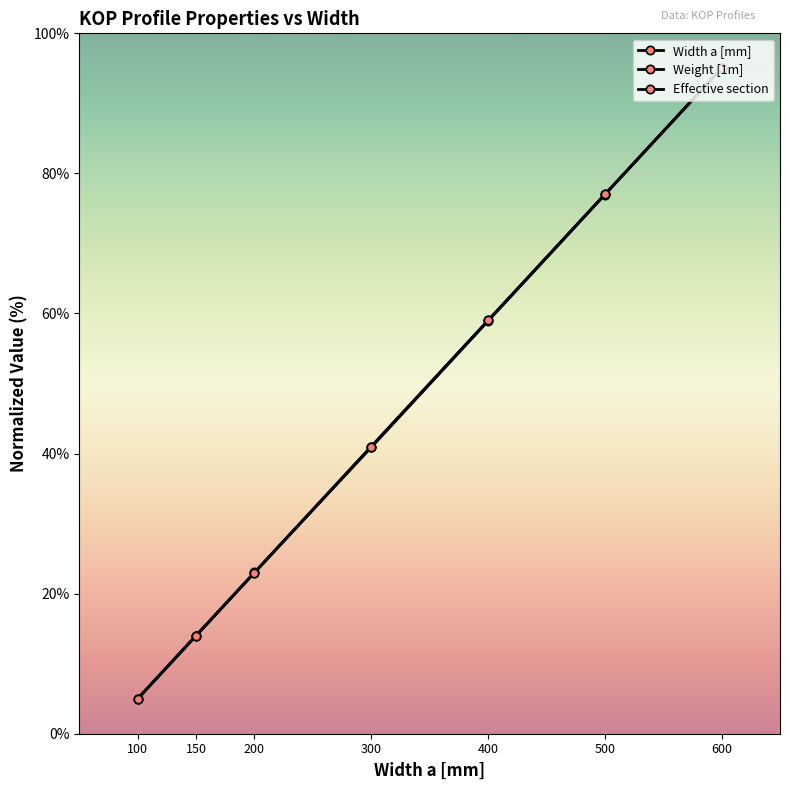

Where is Weight [1m] nearest to the value 50?

400